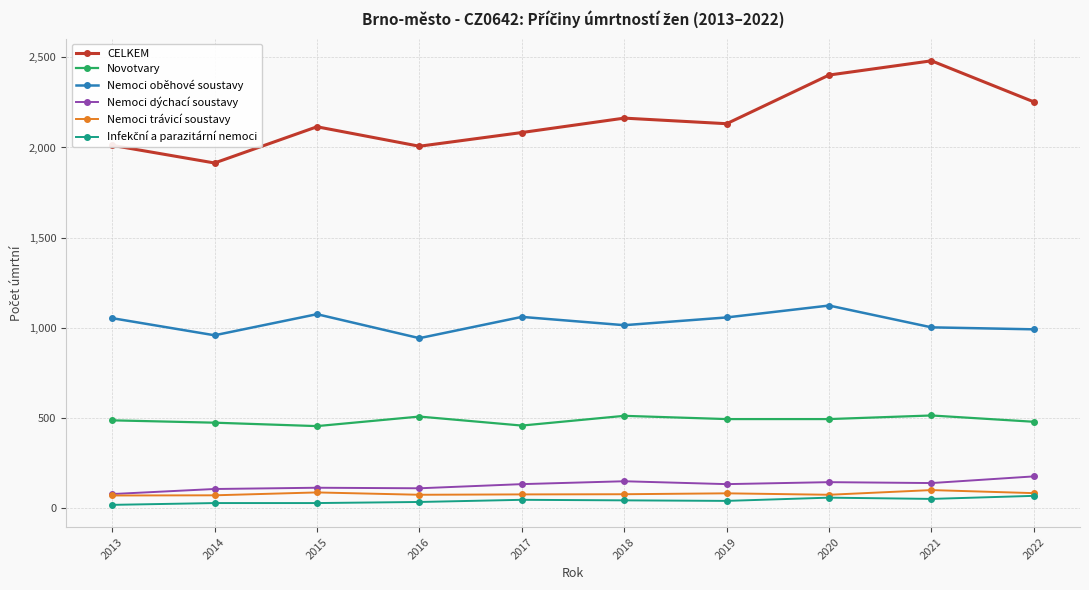

True or false: Nemoci oběhové soustavy has more than 2 interior local peaks.

True